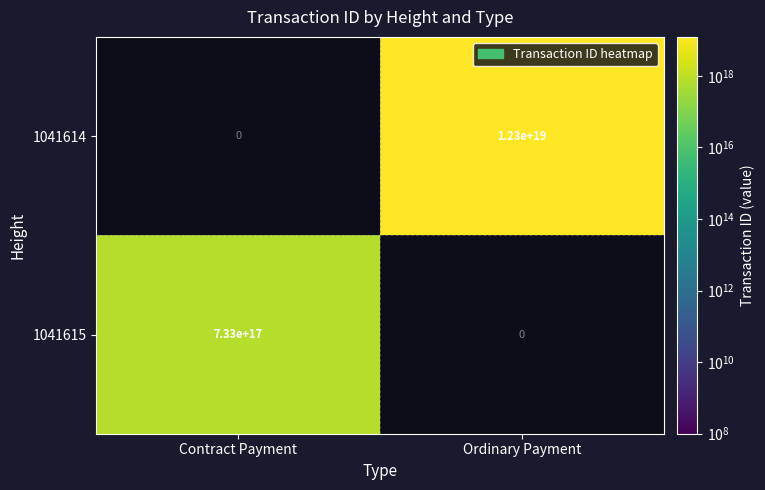

At which label is 1041615 closest to 366500000000000000?

Contract Payment